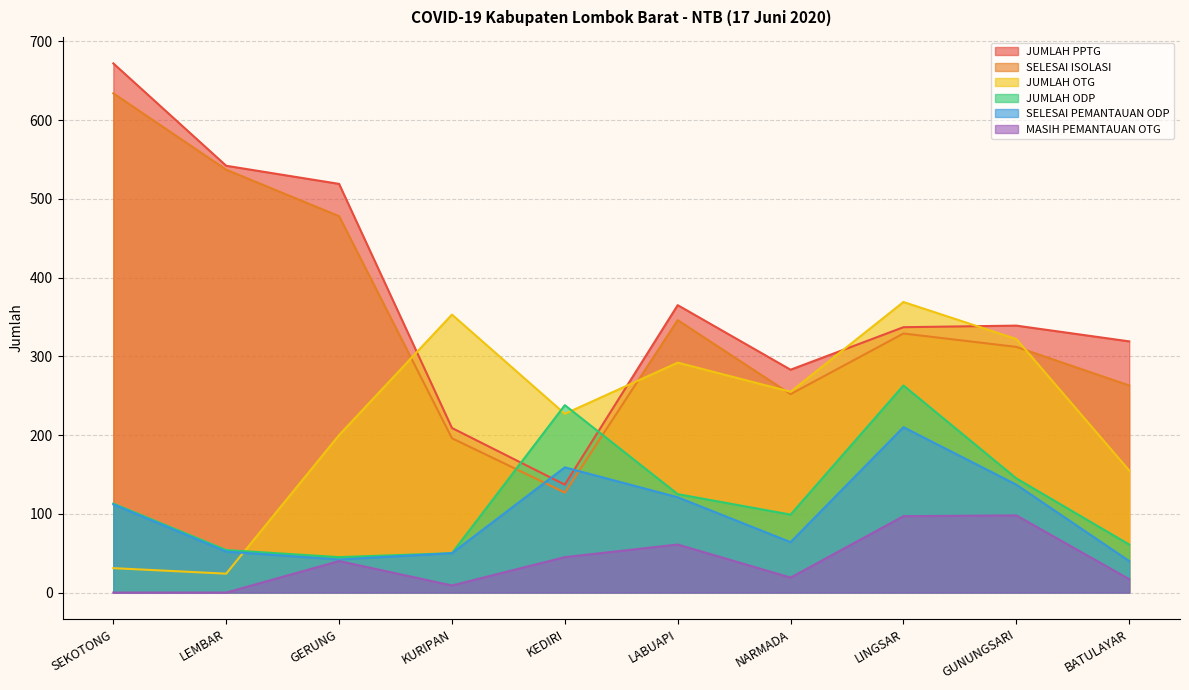

What is the highest value of the JUMLAH PPTG series?

672